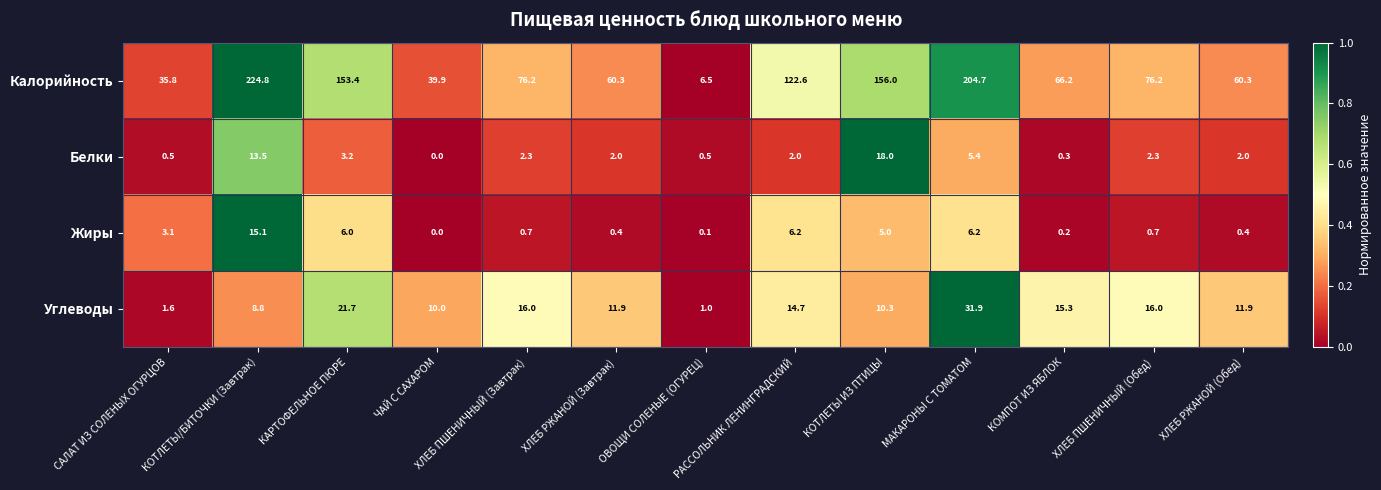

What is the difference between the highest and lowest values at ХЛЕБ РЖАНОЙ (Обед)?

59.9